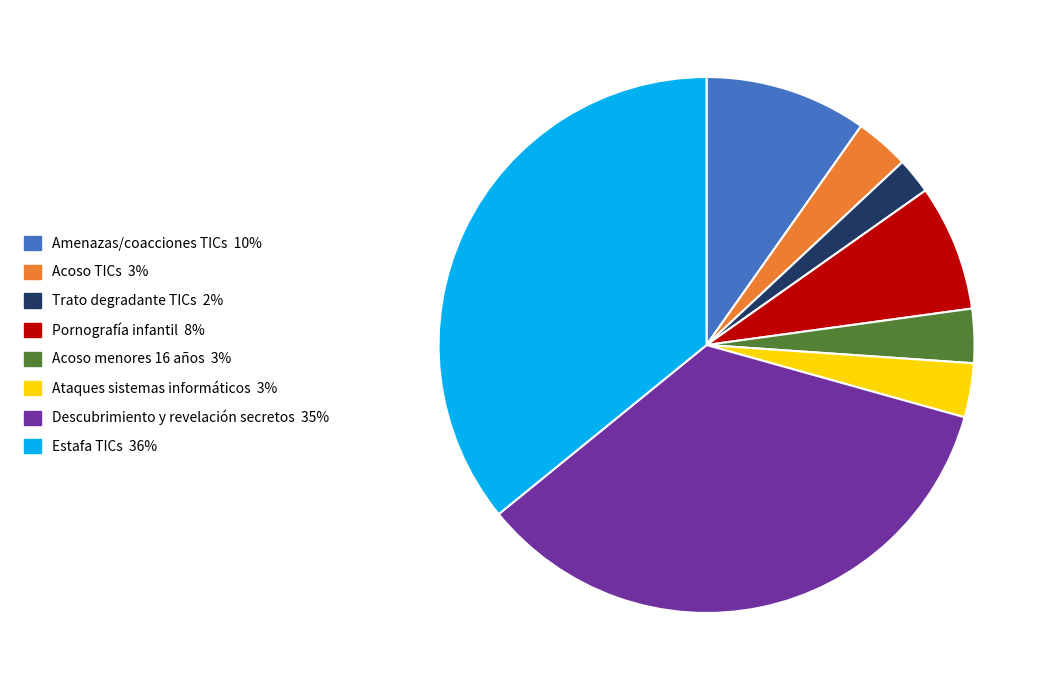

Does any single category account for the majority?

No